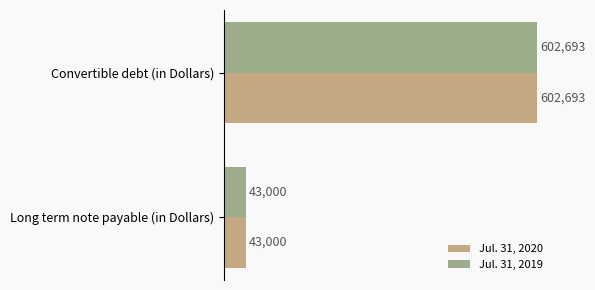

What is the highest value of the Jul. 31, 2019 series?

602693